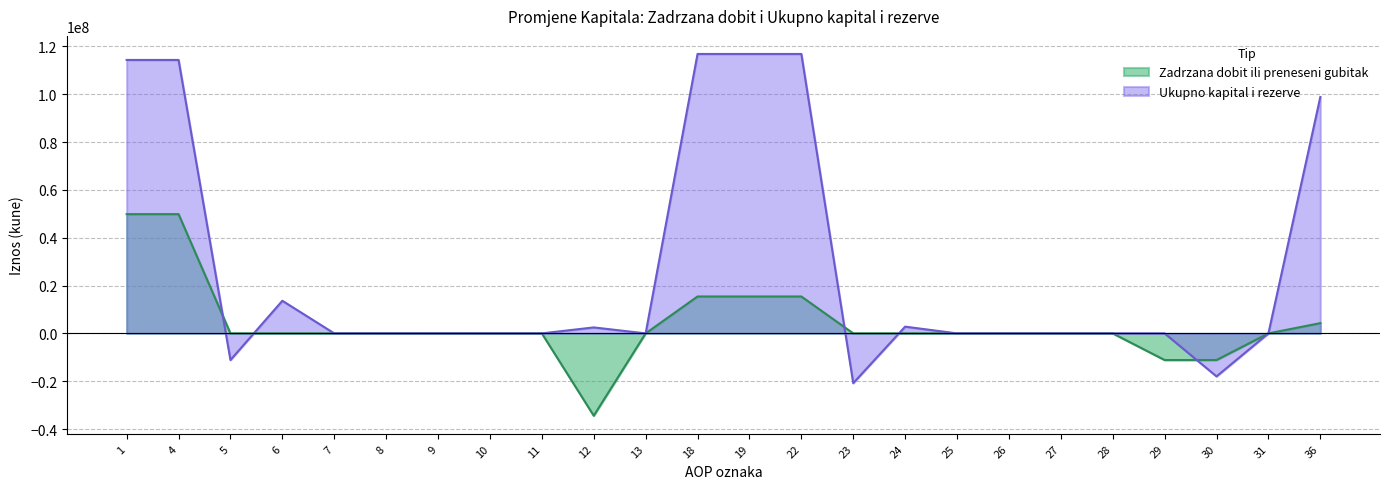

The value of Zadrzana dobit ili preneseni gubitak at 25 is 0. True or false?

True